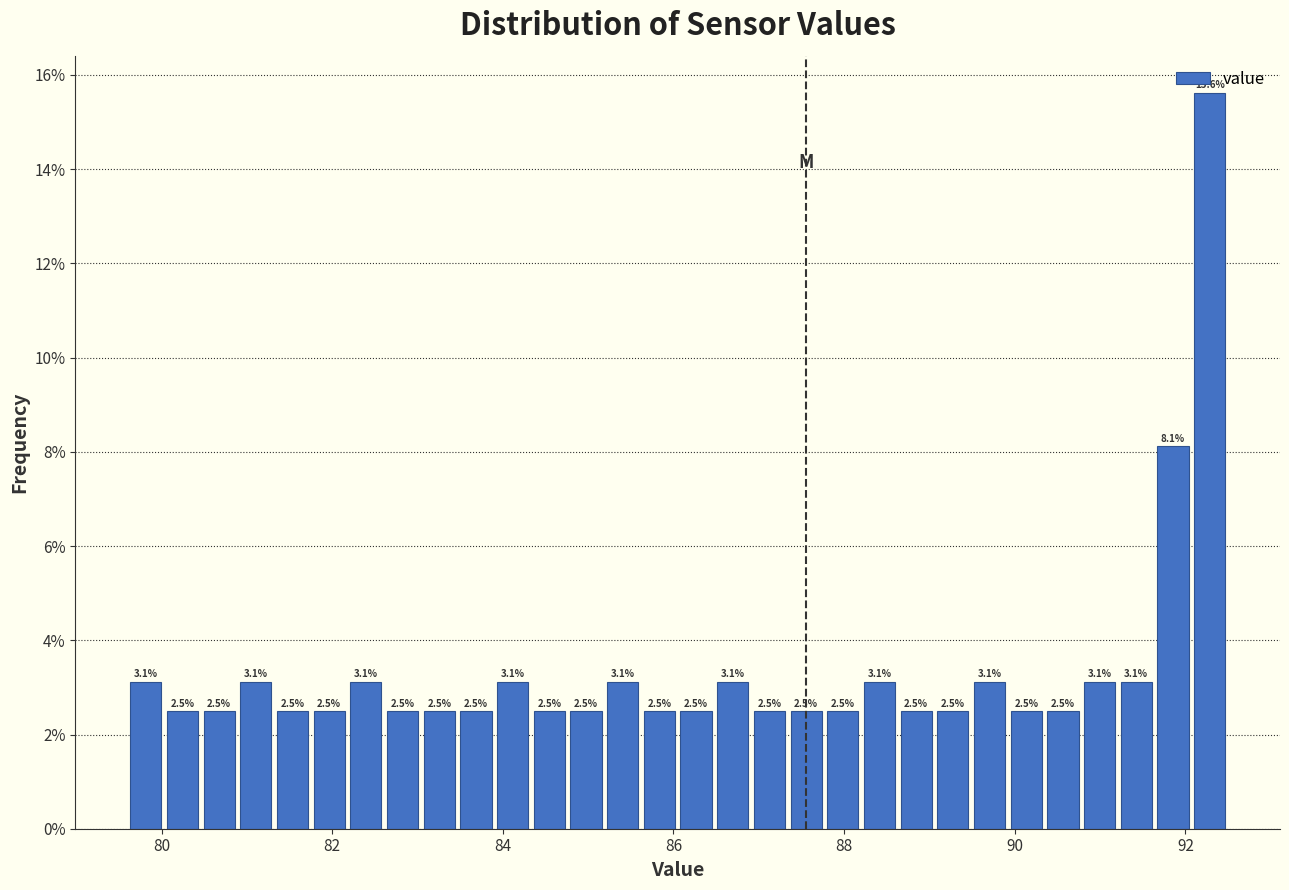

Around what value on the x-axis is the tallest bar? Give the approximate position of its centre, as read against the axis.

92.2